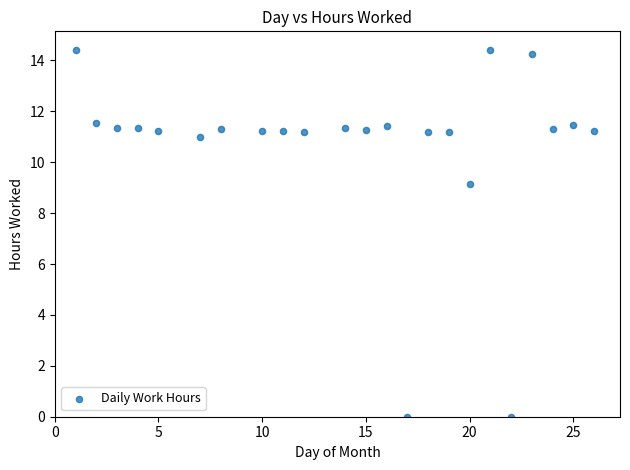

What is the range of Y values (max minus min)?

14.4